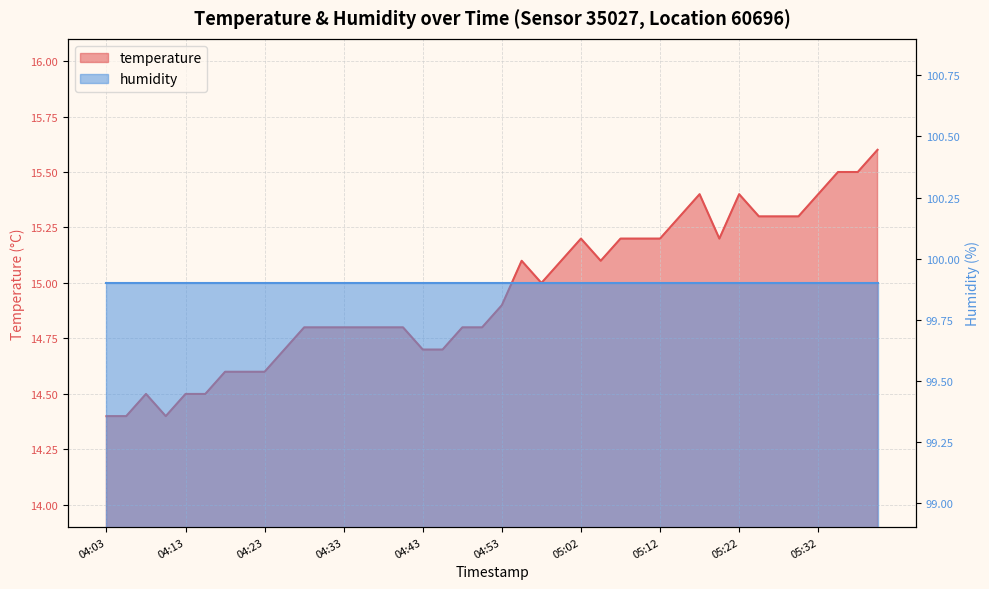

Reading left to right, extract all data points from this chart.

04:03=14.4	04:05=14.4	04:08=14.5	04:11=14.4	04:13=14.5	04:16=14.5	04:18=14.6	04:21=14.6	04:23=14.6	04:26=14.7	04:28=14.8	04:31=14.8	04:33=14.8	04:36=14.8	04:38=14.8	04:41=14.8	04:43=14.7	04:45=14.7	04:48=14.8	04:50=14.8	04:53=14.9	04:55=15.1	04:58=15.0	05:00=15.1	05:02=15.2	05:05=15.1	05:07=15.2	05:10=15.2	05:12=15.2	05:15=15.3	05:17=15.4	05:19=15.2	05:22=15.4	05:24=15.3	05:27=15.3	05:29=15.3	05:32=15.4	05:34=15.5	05:36=15.5	05:39=15.6